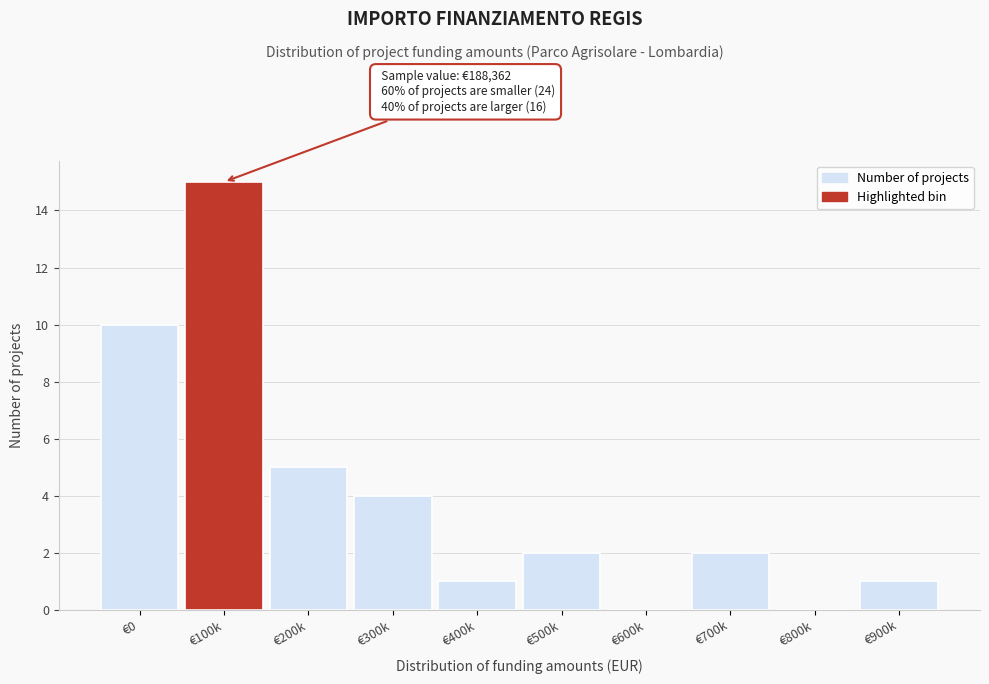

Reading right to left, list all the values displayed in this chart.

€900k=1	€800k=0	€700k=2	€600k=0	€500k=2	€400k=1	€300k=4	€200k=5	€100k=15	€0=10